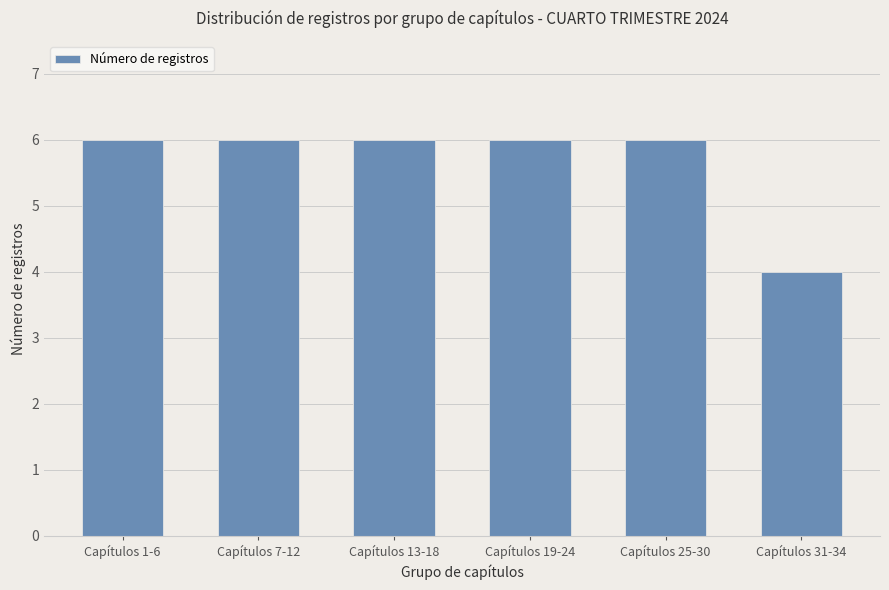

Count the values in the range 6 to 7.

5